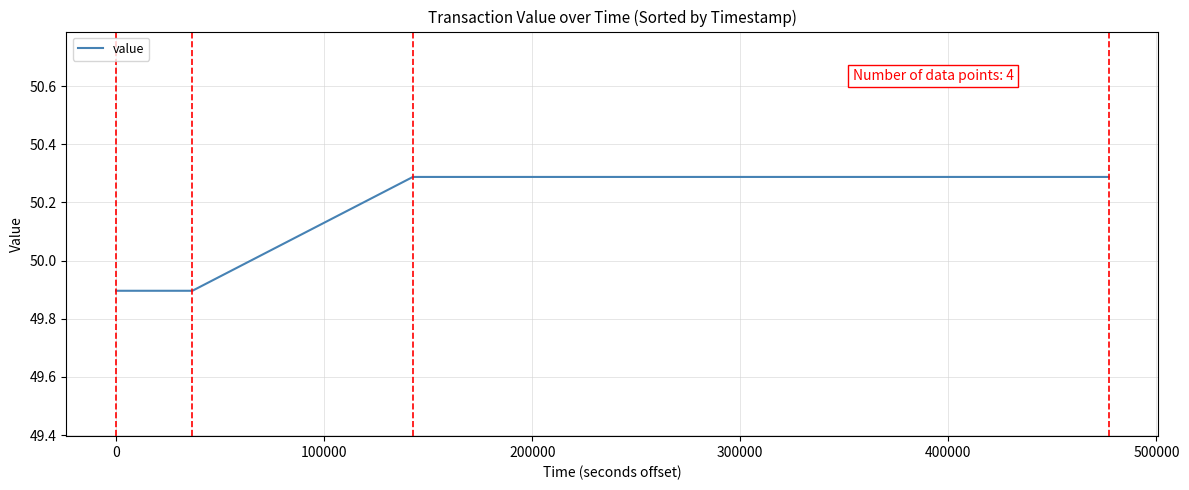

What is the smallest value displayed?

49.9